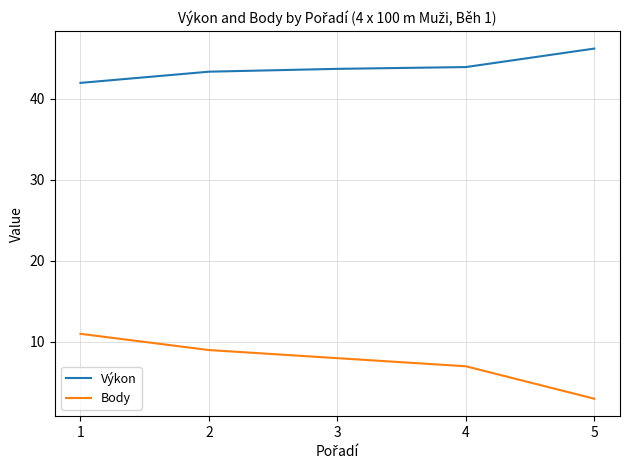

True or false: Body and Výkon cross at least once.

False